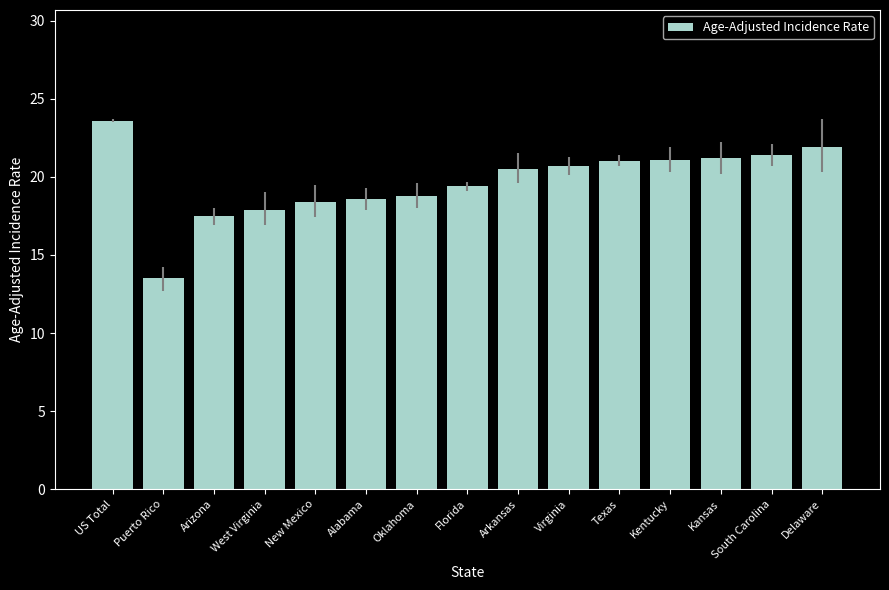

The chart shows a value of 18.4 at New Mexico. True or false?

True